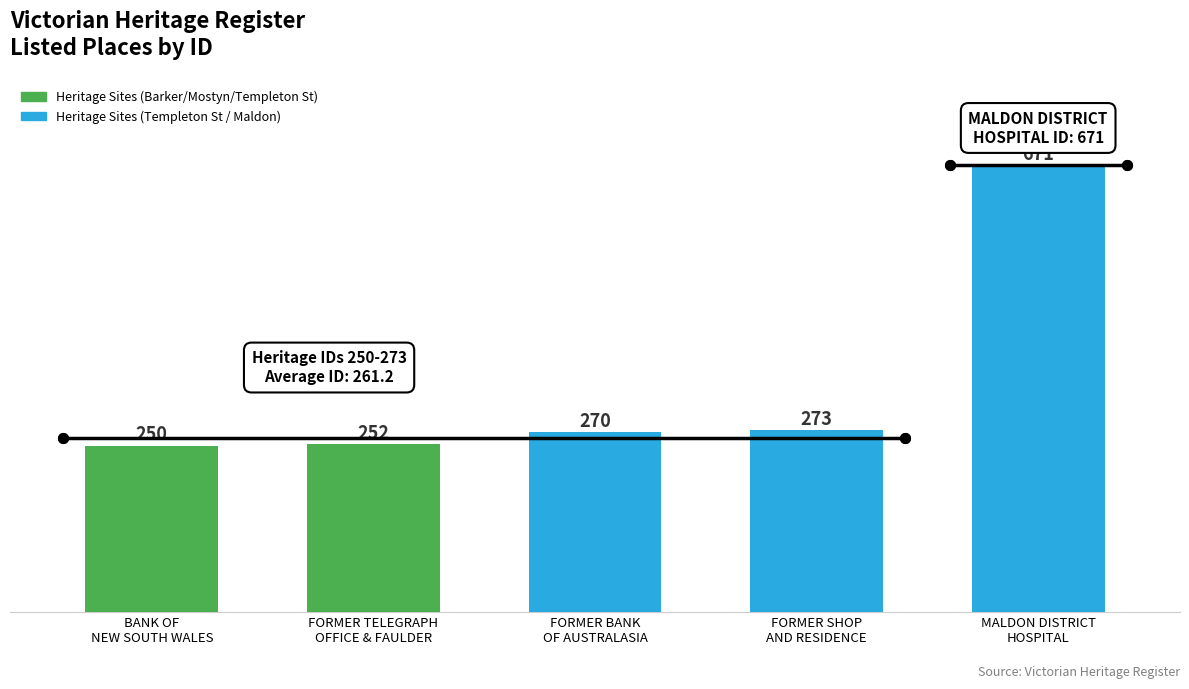

Where is the data nearest to the value 460?

FORMER SHOP
AND RESIDENCE